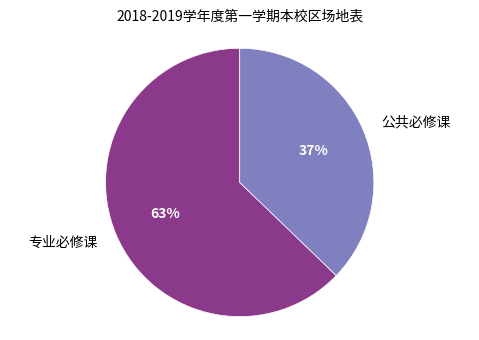

Is it true that 公共必修课 is 37% of the pie?

True